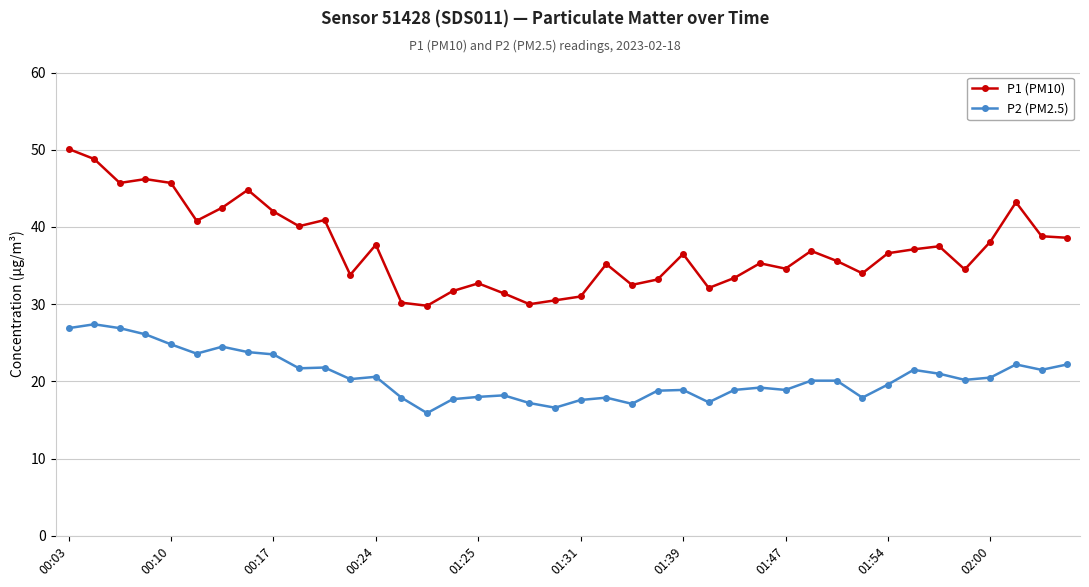

What is the difference between the maximum and minimum values in the P1 (PM10) series?

20.3